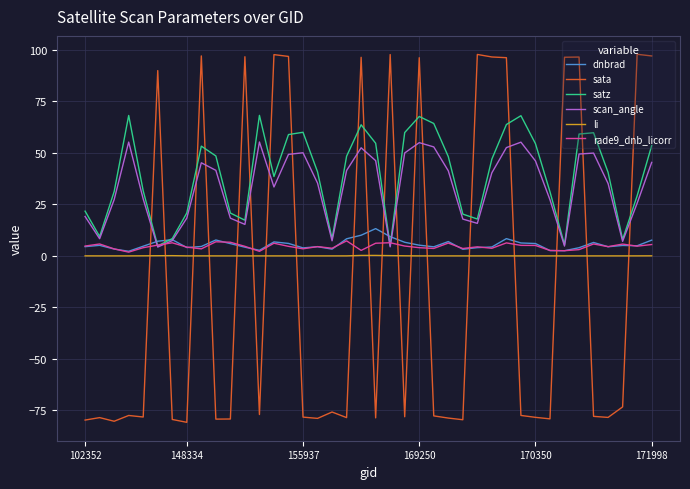

Which series has the widest spread of values?

sata